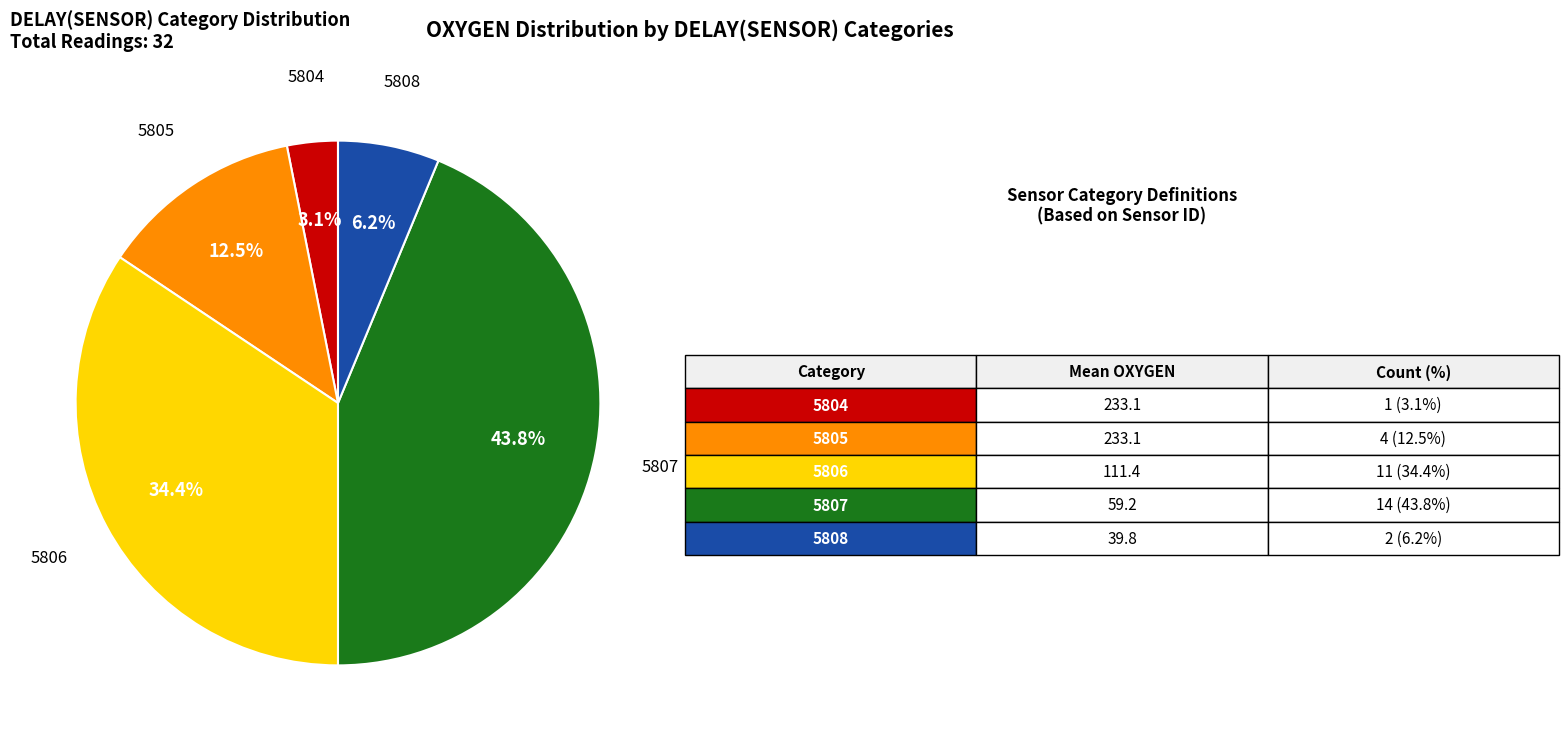

Is there a majority slice in this chart?

No